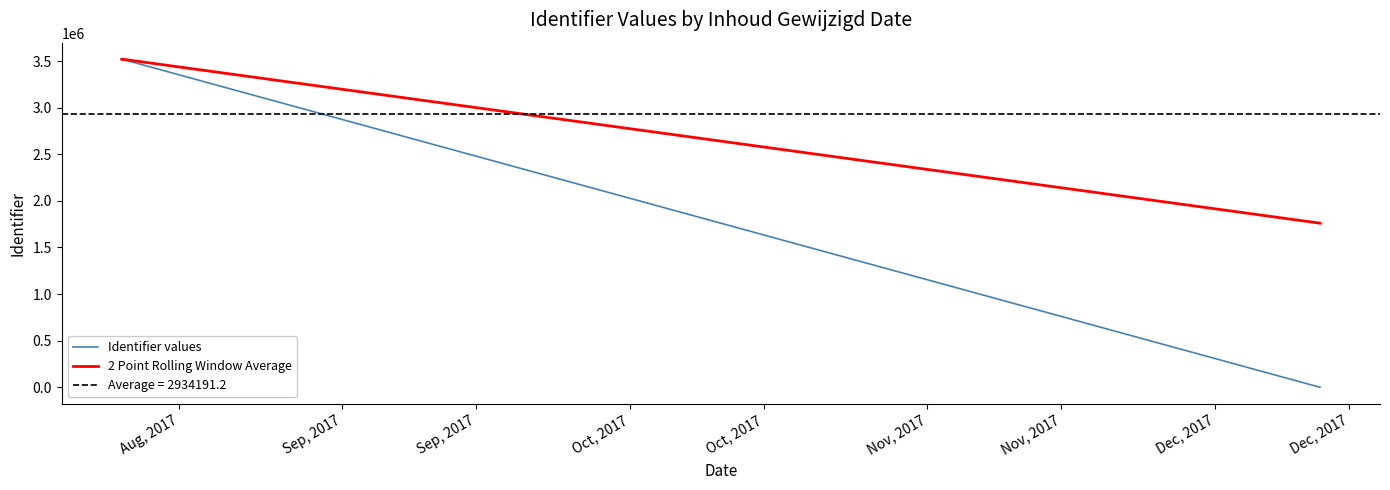

How many values in Identifier values are above zero?

5